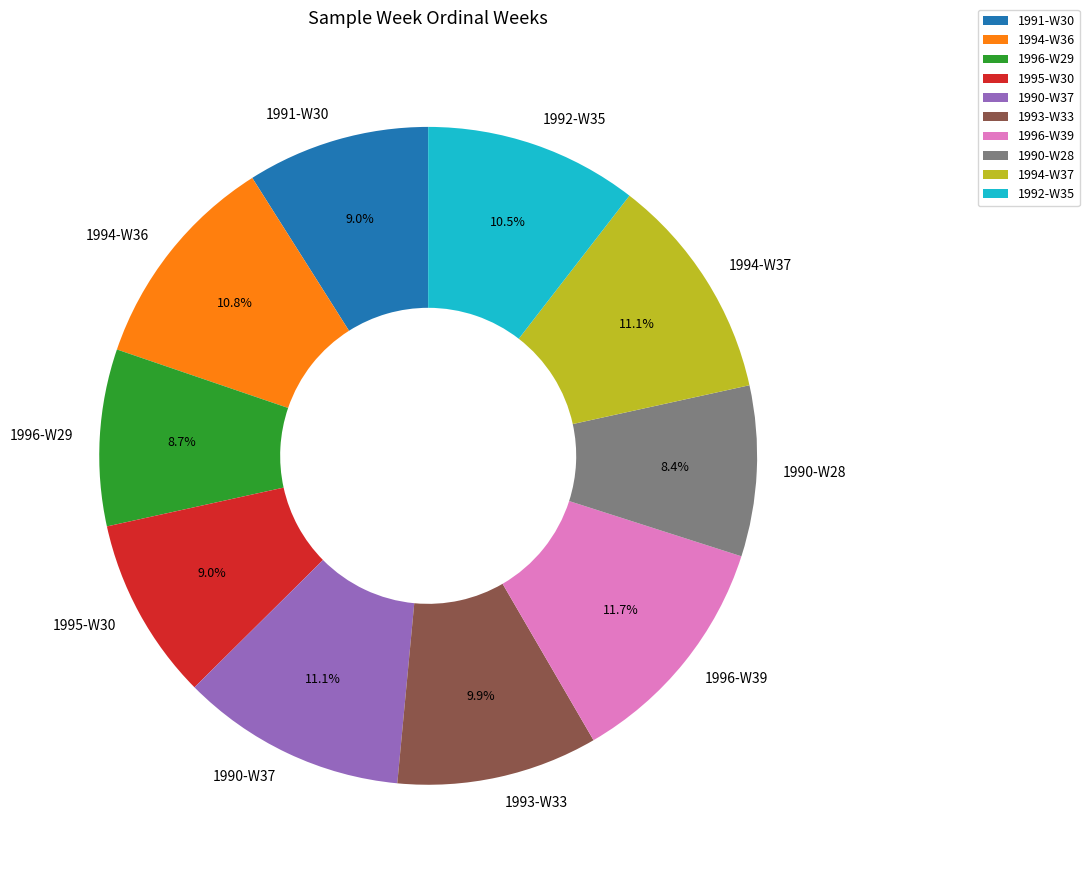

To the nearest percent, what is the average slice percentage?

10%